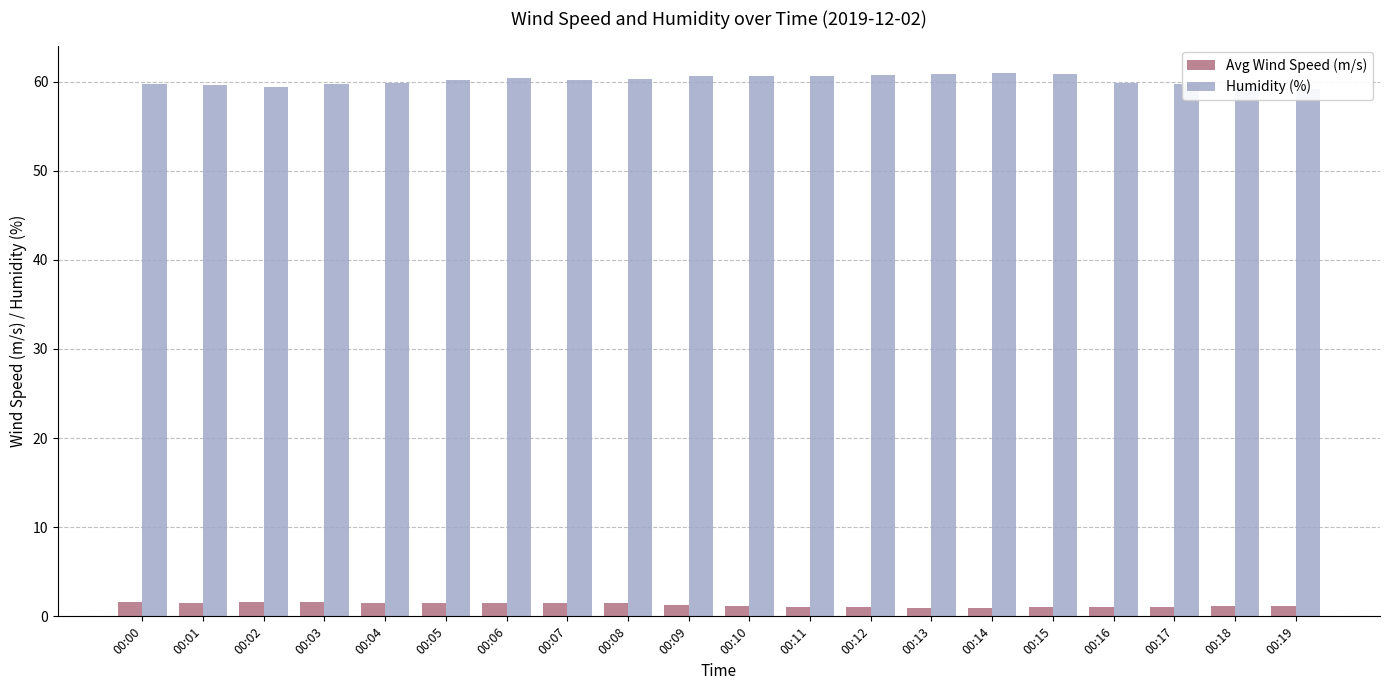

What is the approximate value of Avg Wind Speed (m/s) at 00:00?

1.6